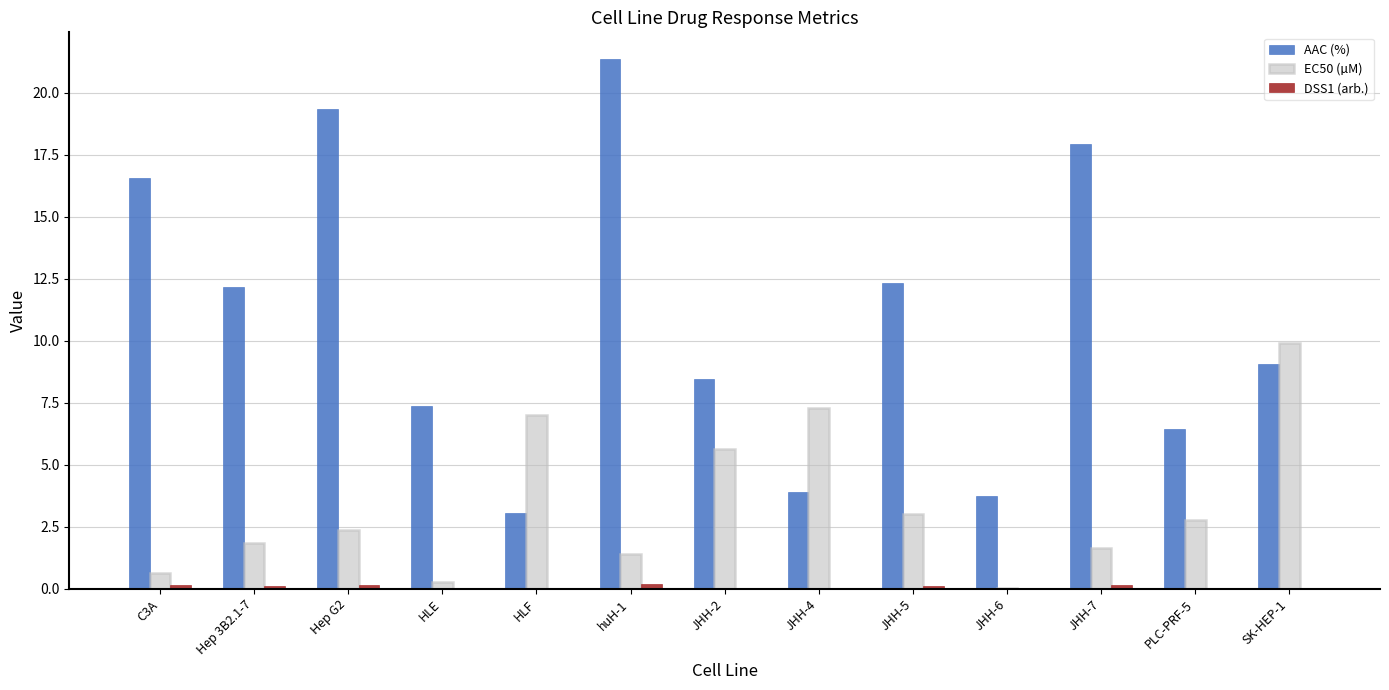

At which label is EC50 (µM) closest to 4?

JHH-5